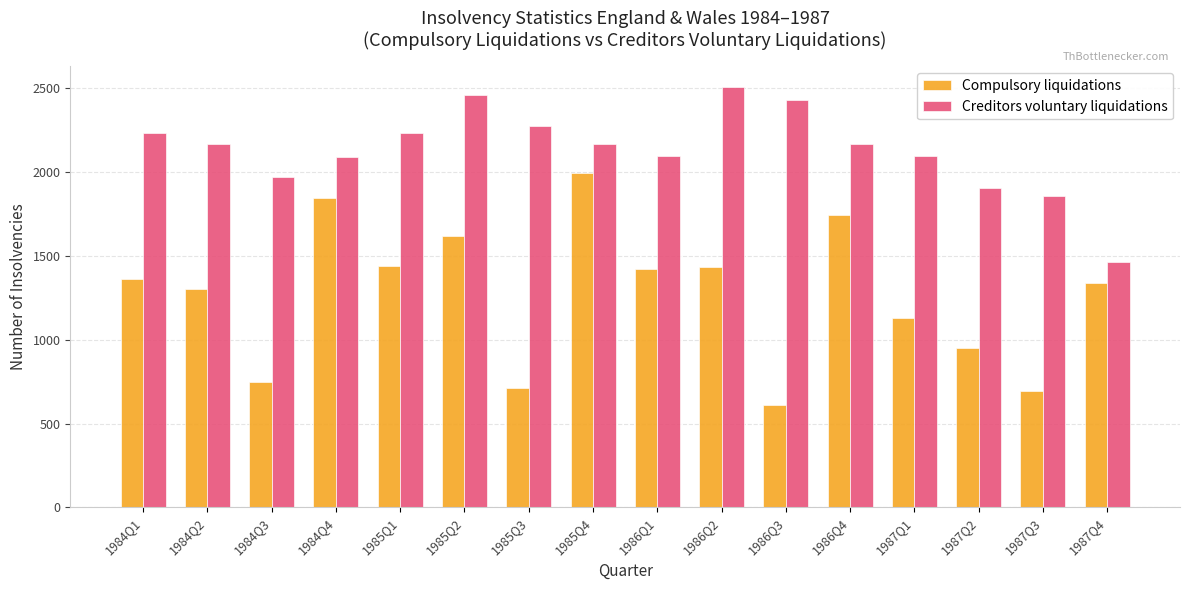

Which series has the largest total across all categories?

Creditors voluntary liquidations